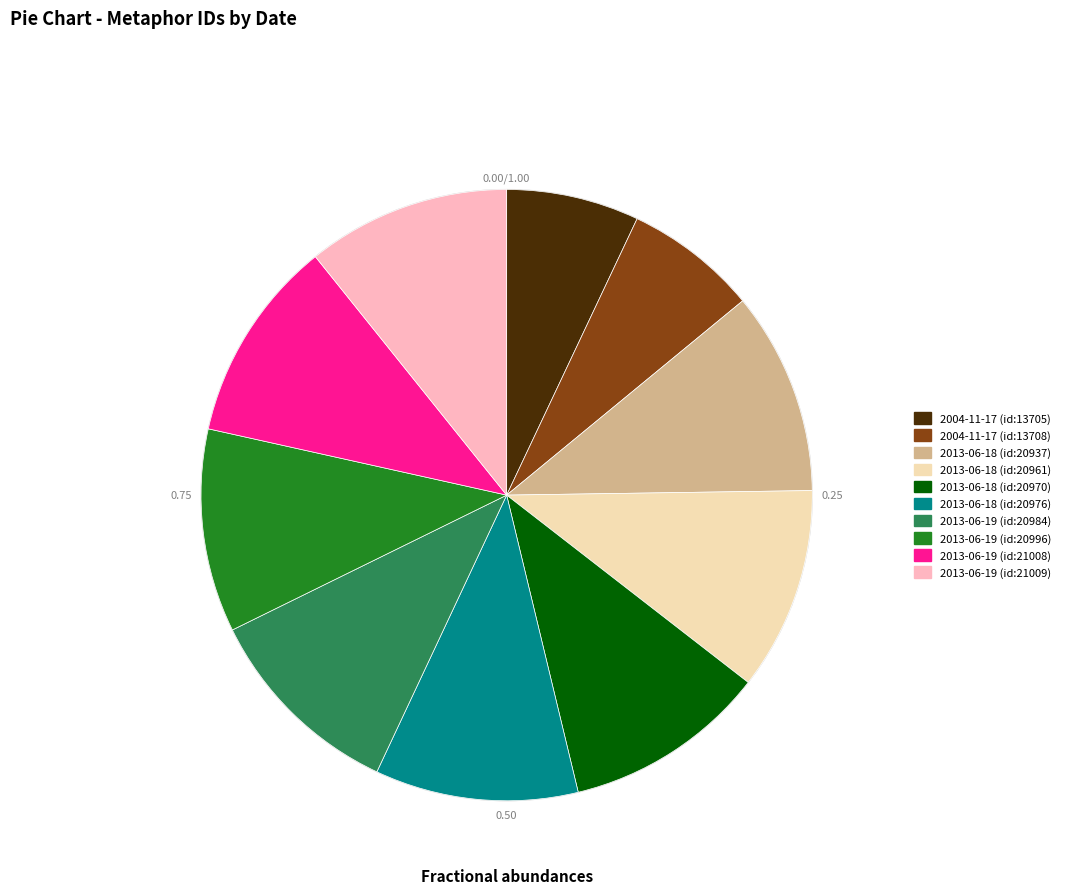

Approximately how many times larger is the value at 2004-11-17 (id:13705) compared to 2013-06-18 (id:20961)?

0.7